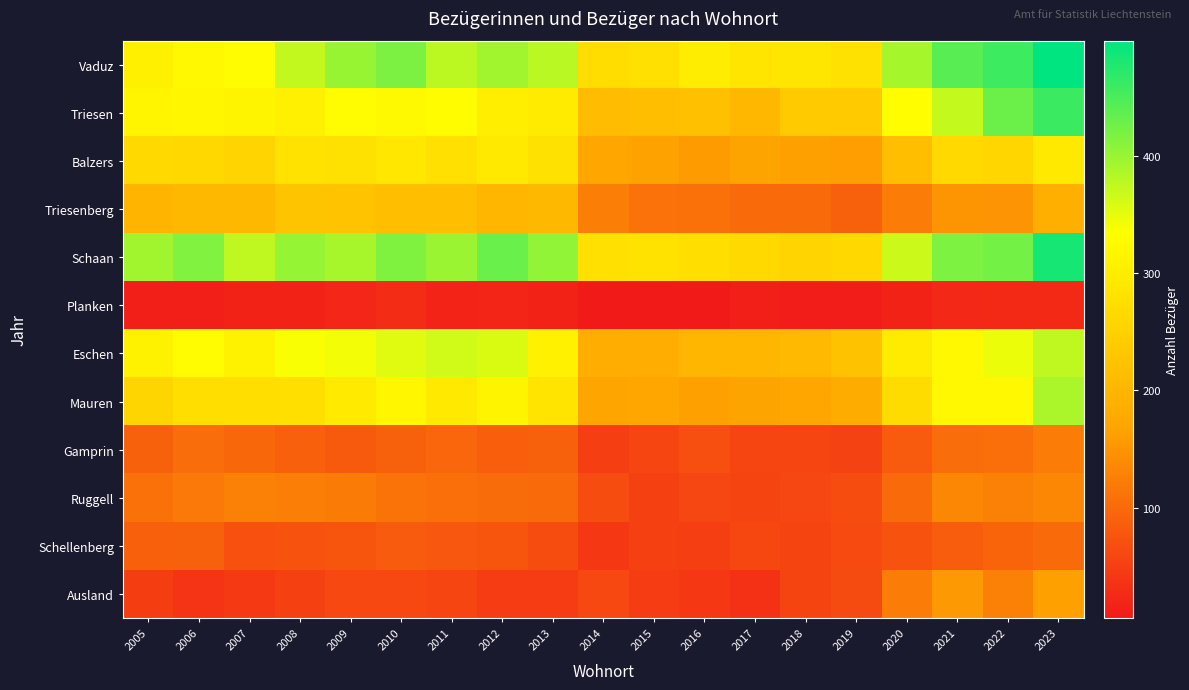

What is the spread (max minus min) of values at 2012?

408